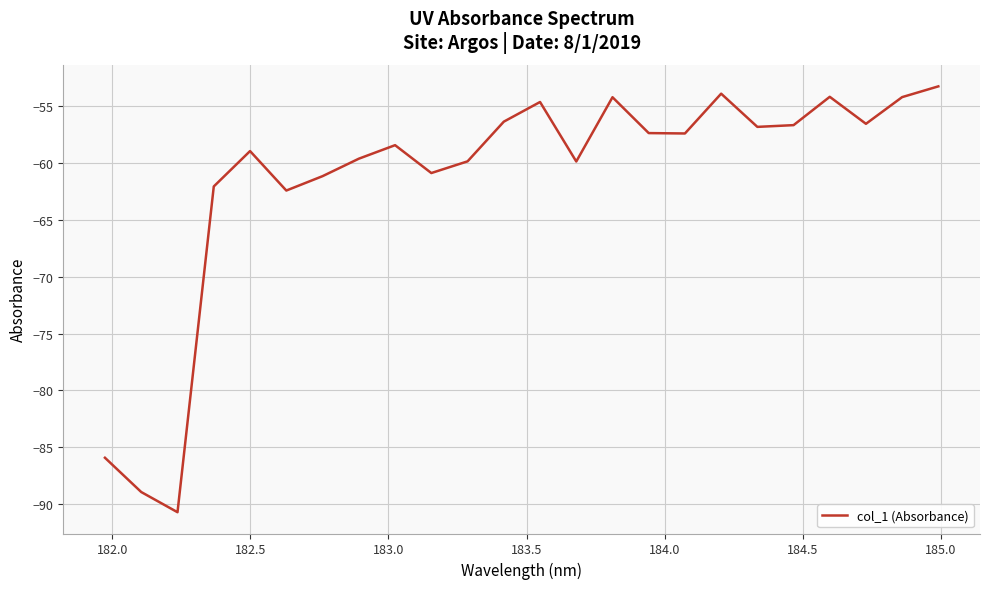

How many interior local peaks (higher than both neighbors) does the data have?

6